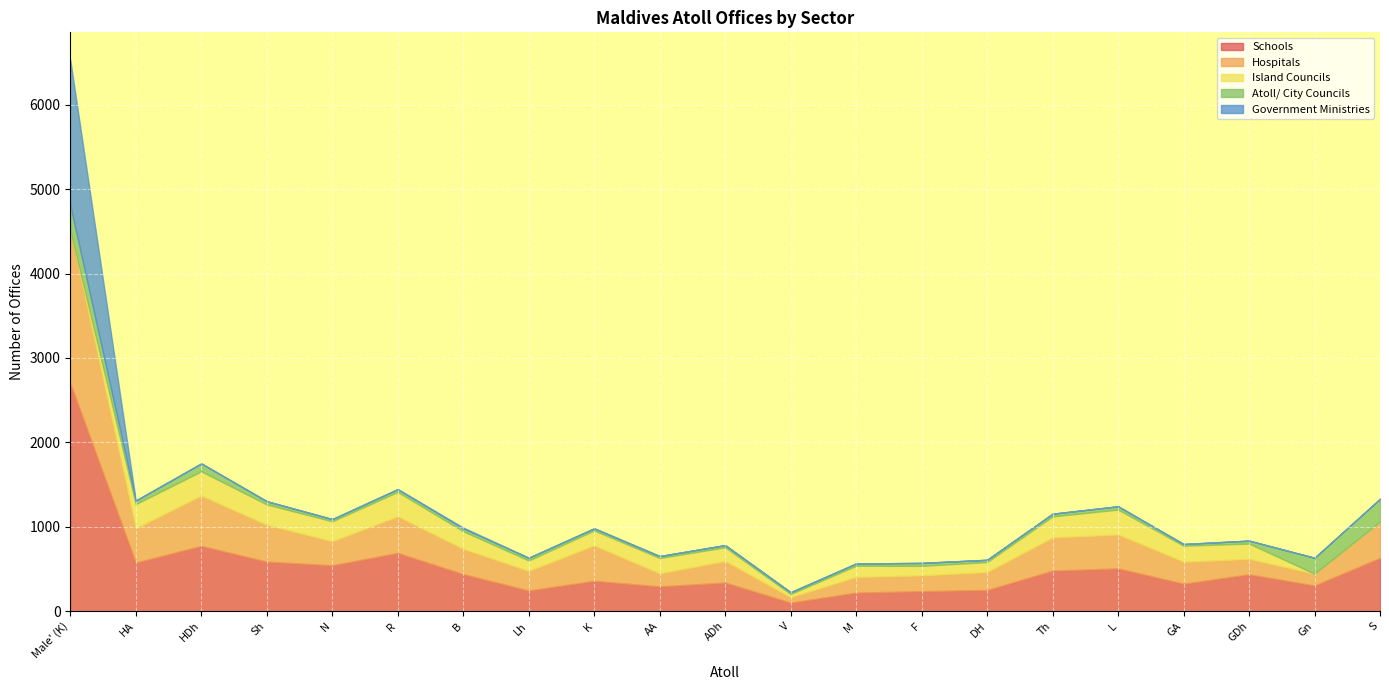

The Schools series shows 93 at M. True or false?

False